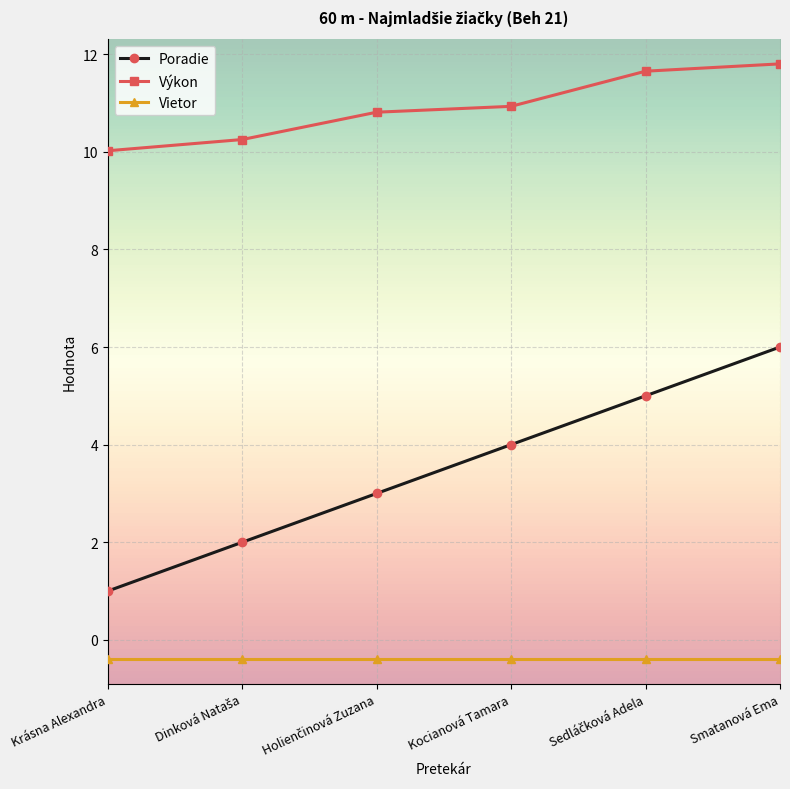

Which series has the largest total across all categories?

Výkon